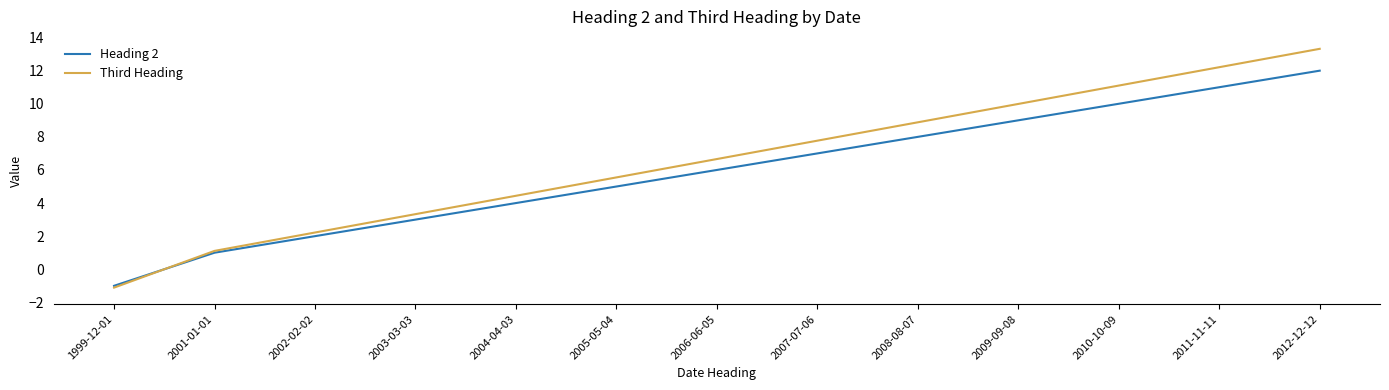

The Heading 2 series shows 8.4 at 2006-06-05. True or false?

False